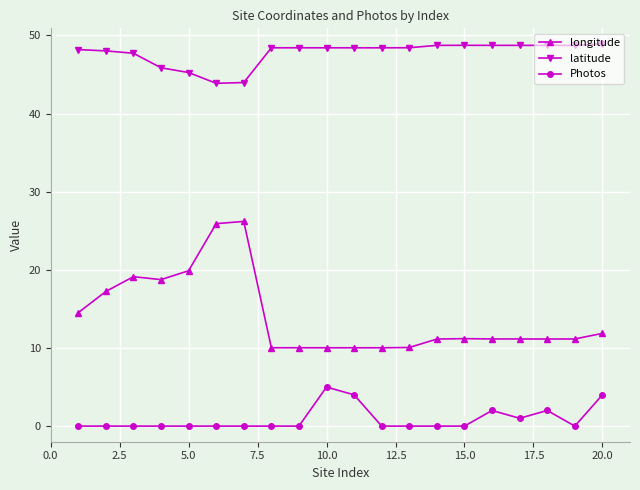

True or false: Photos has more than 1 points higher than both neighbors.

True